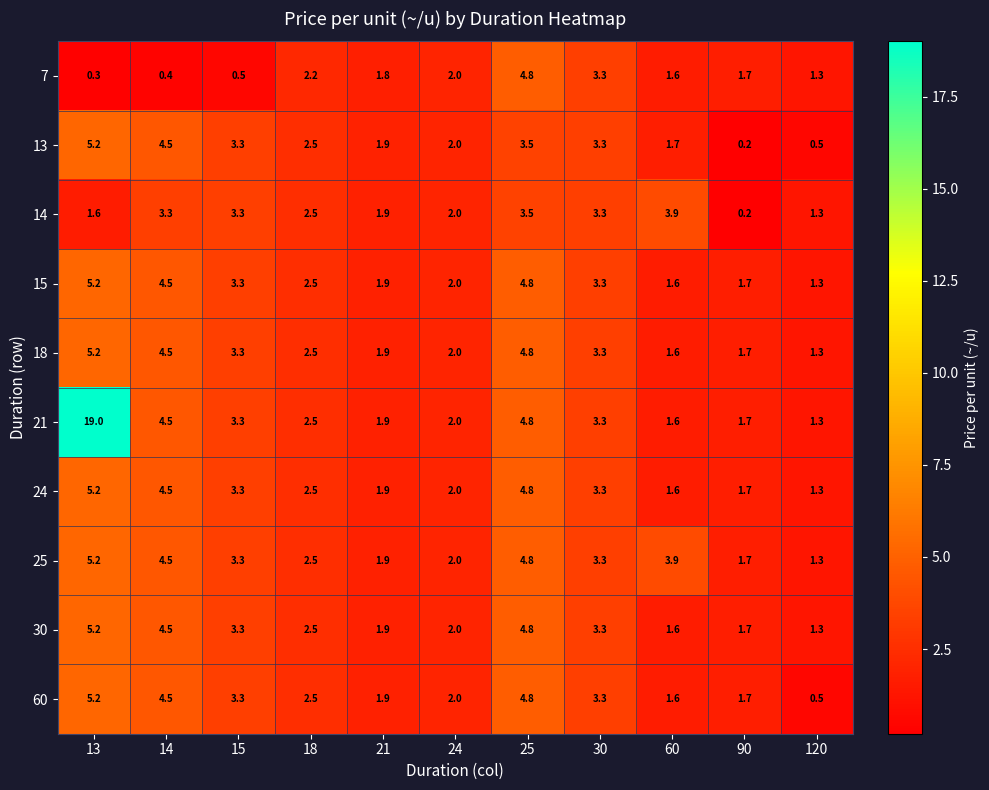

Which series has the largest range (max minus min)?

21